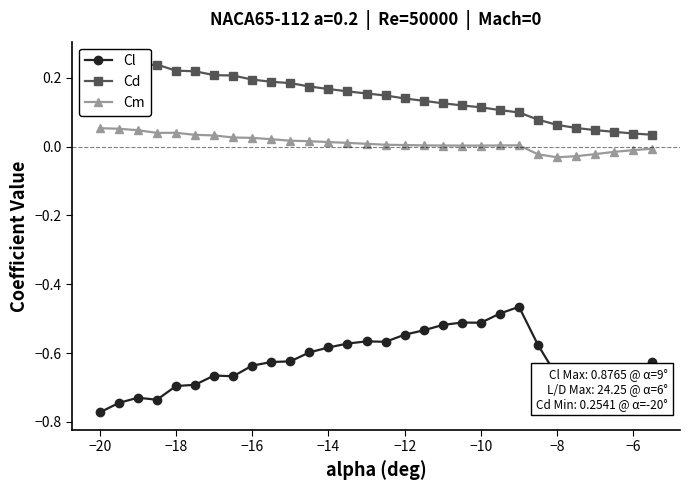

True or false: Cm and Cl intersect in this chart.

False